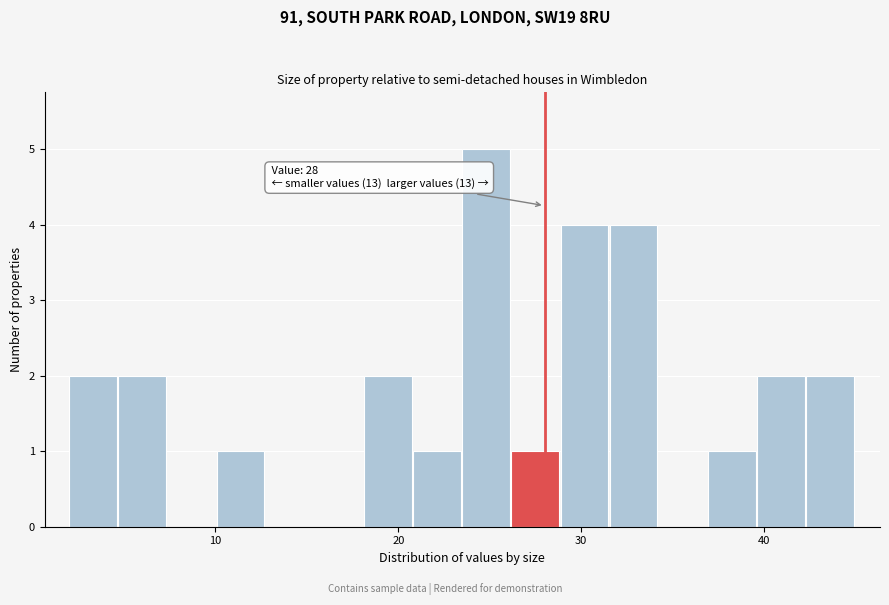

Around what value on the x-axis is the tallest bar? Give the approximate position of its centre, as read against the axis.

25